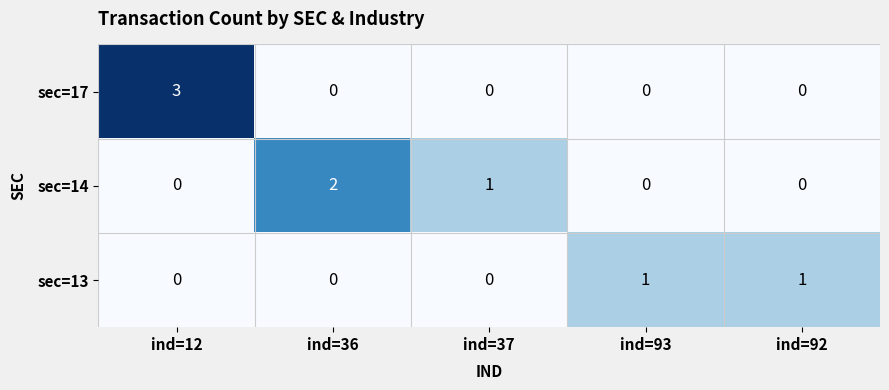

What is the difference between the highest and lowest values at ind=37?

1